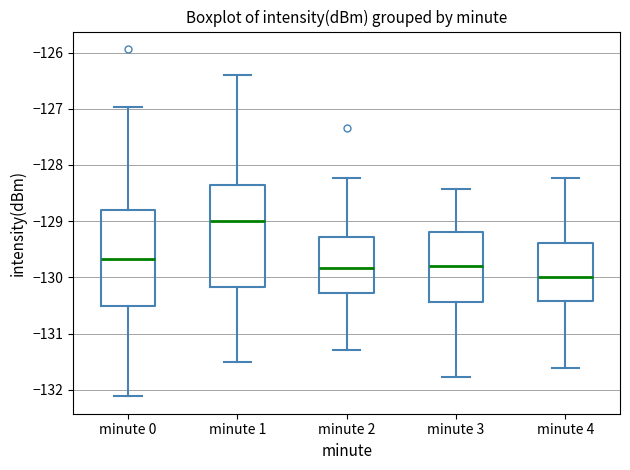

Which box's median line is the lowest?

minute 4